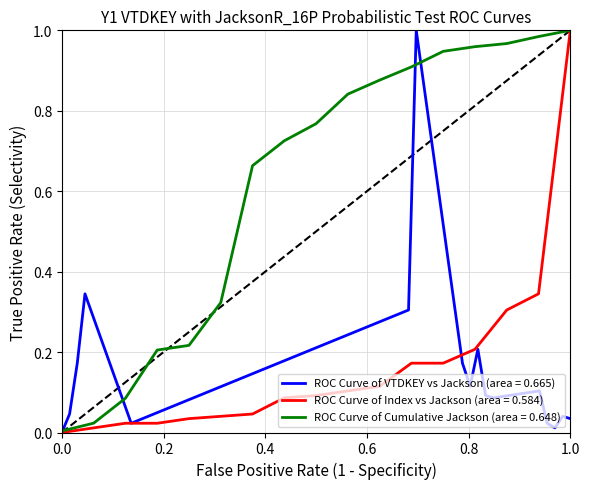

What is the maximum value for ROC Curve of VTDKEY vs Jackson (area = 0.665)?

1.0